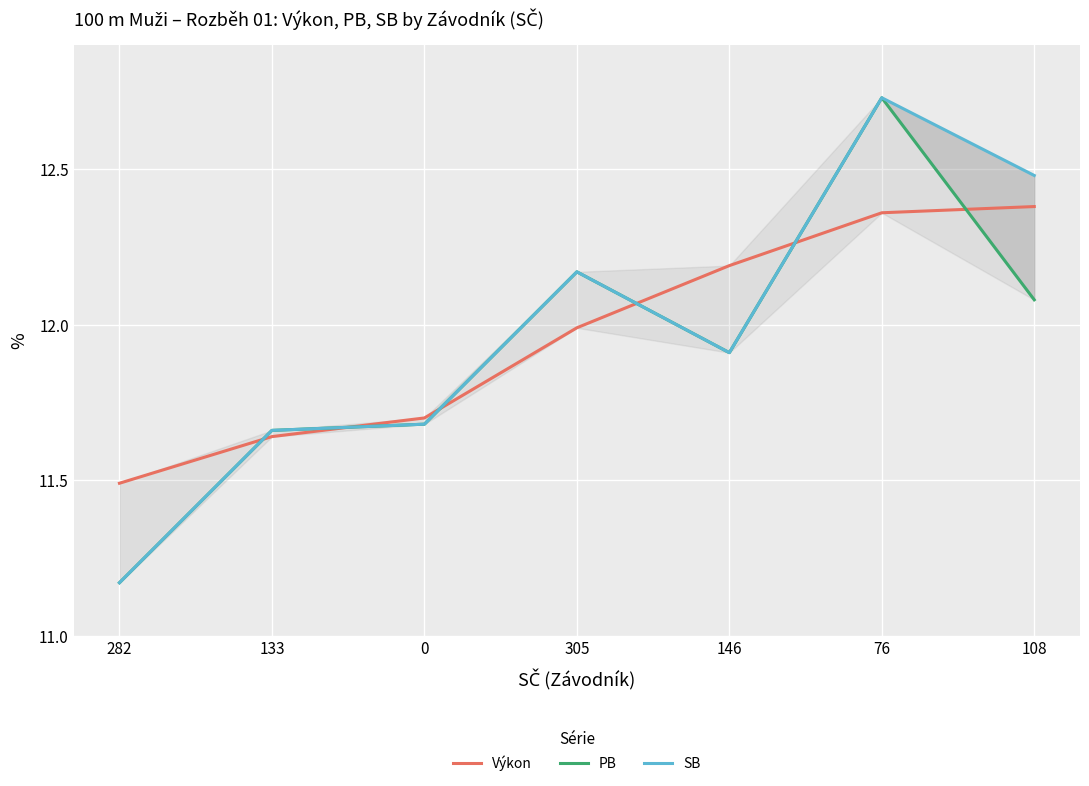

Rank the series by their maximum value, from lowest to highest.

Výkon, PB, SB